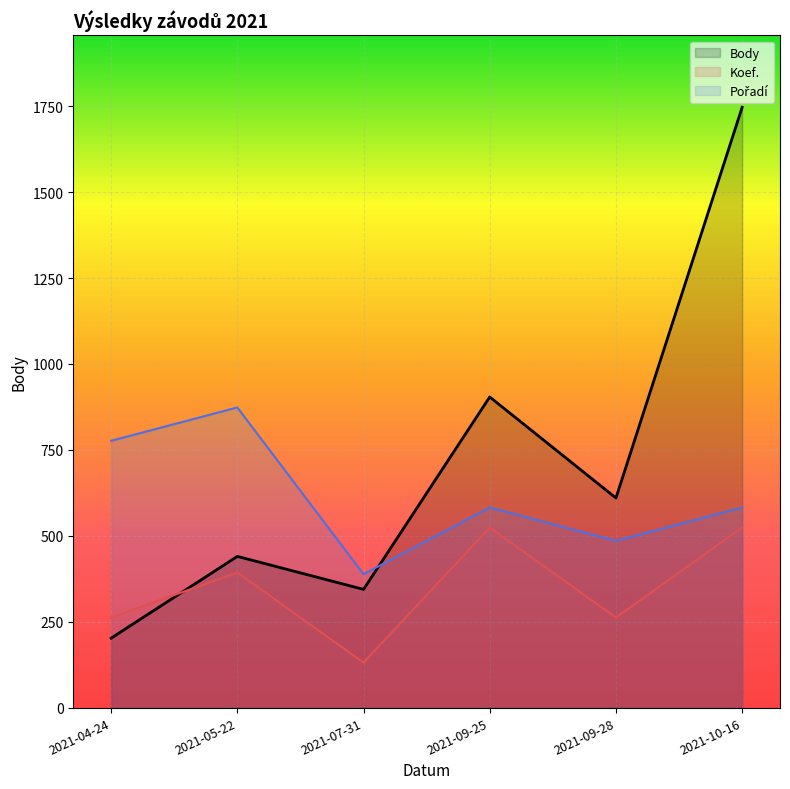

At how many categories does at least one series exceed 1583?

1